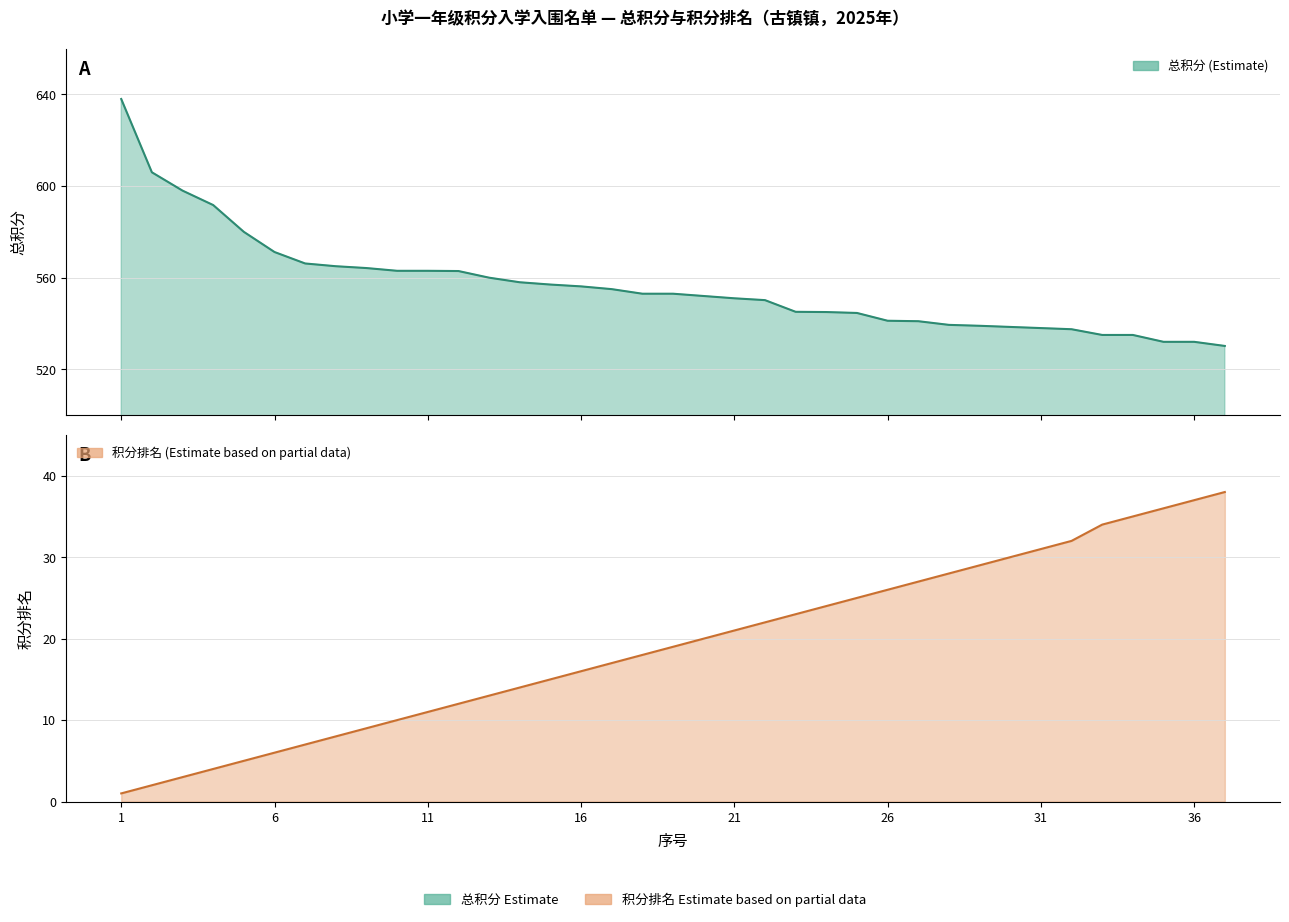

True or false: 总积分 and 积分排名 cross at least once.

False